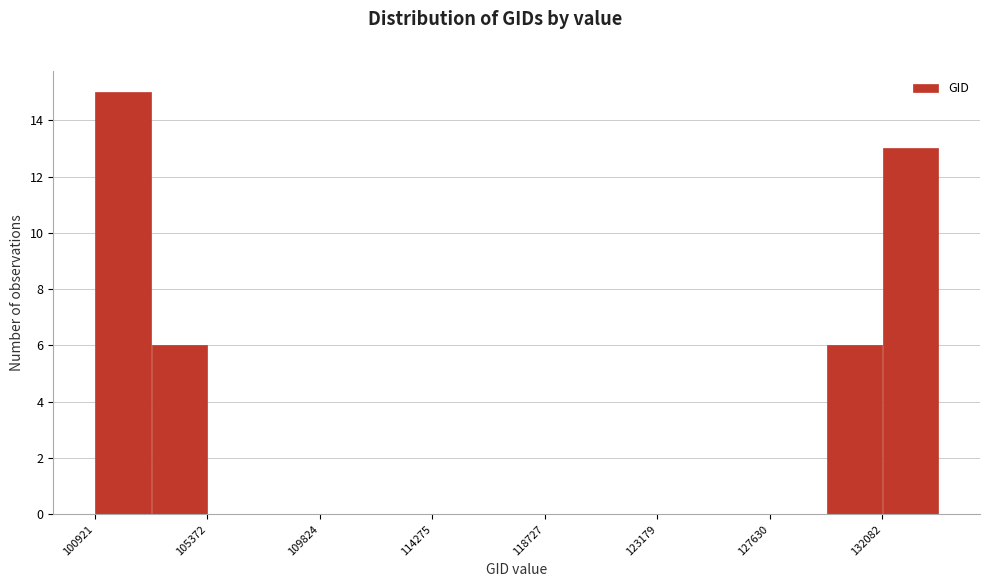

Reading left to right, transcribe this chart: for each bar, give the range it covers on the x-axis and its height. Neither the bar edges nor the heights are printed on the chart, so give them approximately, as read against the axes.

101000 to 103000: 15
103000 to 105500: 6
105500 to 107500: 0
107500 to 110000: 0
110000 to 112000: 0
112000 to 114500: 0
114500 to 116500: 0
116500 to 118500: 0
118500 to 121000: 0
121000 to 123000: 0
123000 to 125500: 0
125500 to 127500: 0
127500 to 130000: 0
130000 to 132000: 6
132000 to 134500: 13